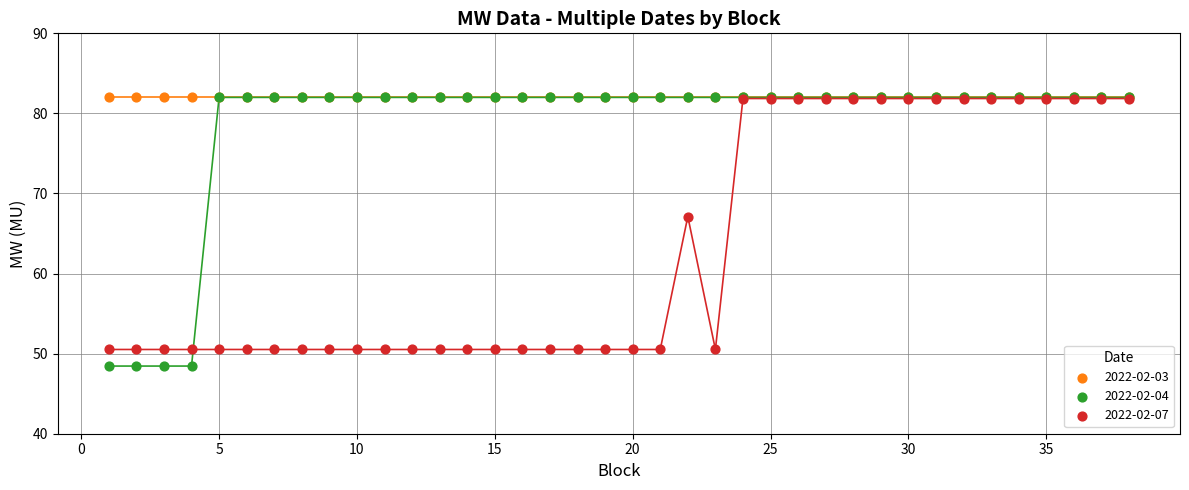

Across all series, what Y value is closest to 65?

67.1